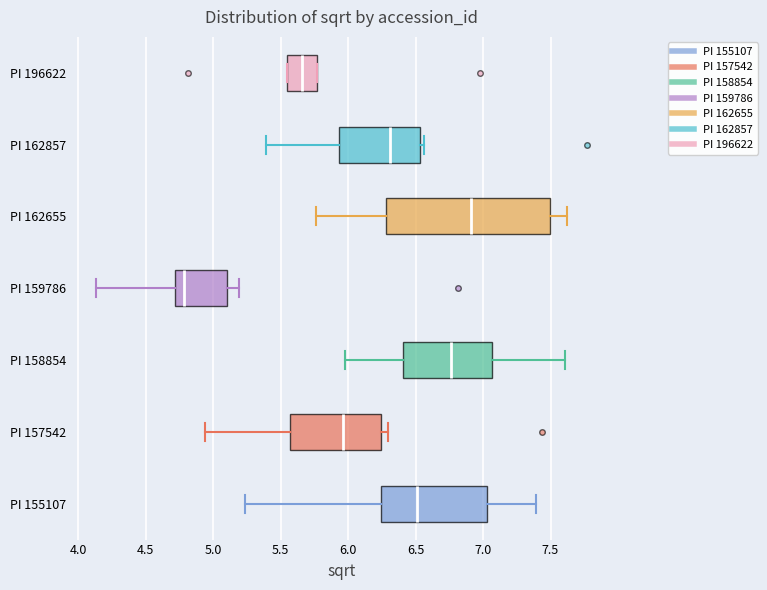

Which box has the furthest to the right median line?

PI 162655